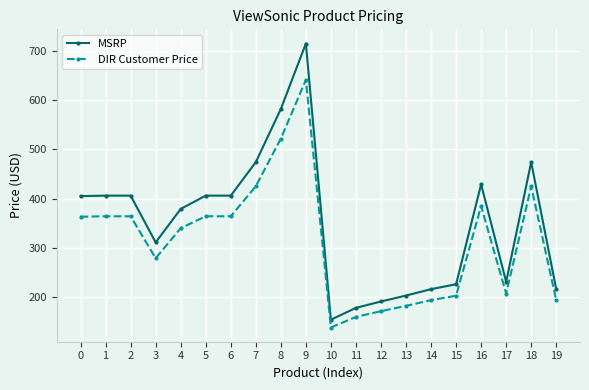

Rank the series by their average value, from lowest to highest.

DIR Customer Price, MSRP